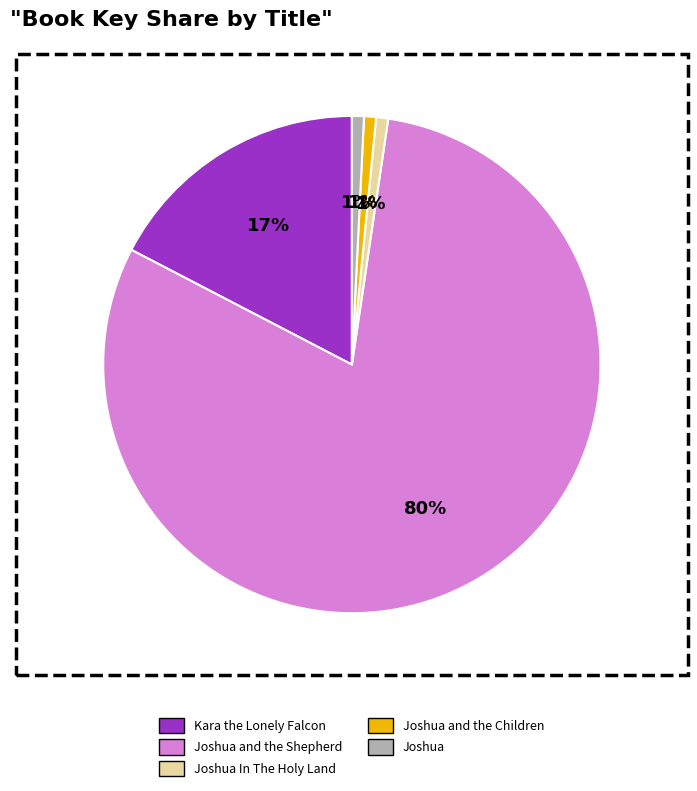

Is it true that Joshua and the Shepherd is 67% of the pie?

False